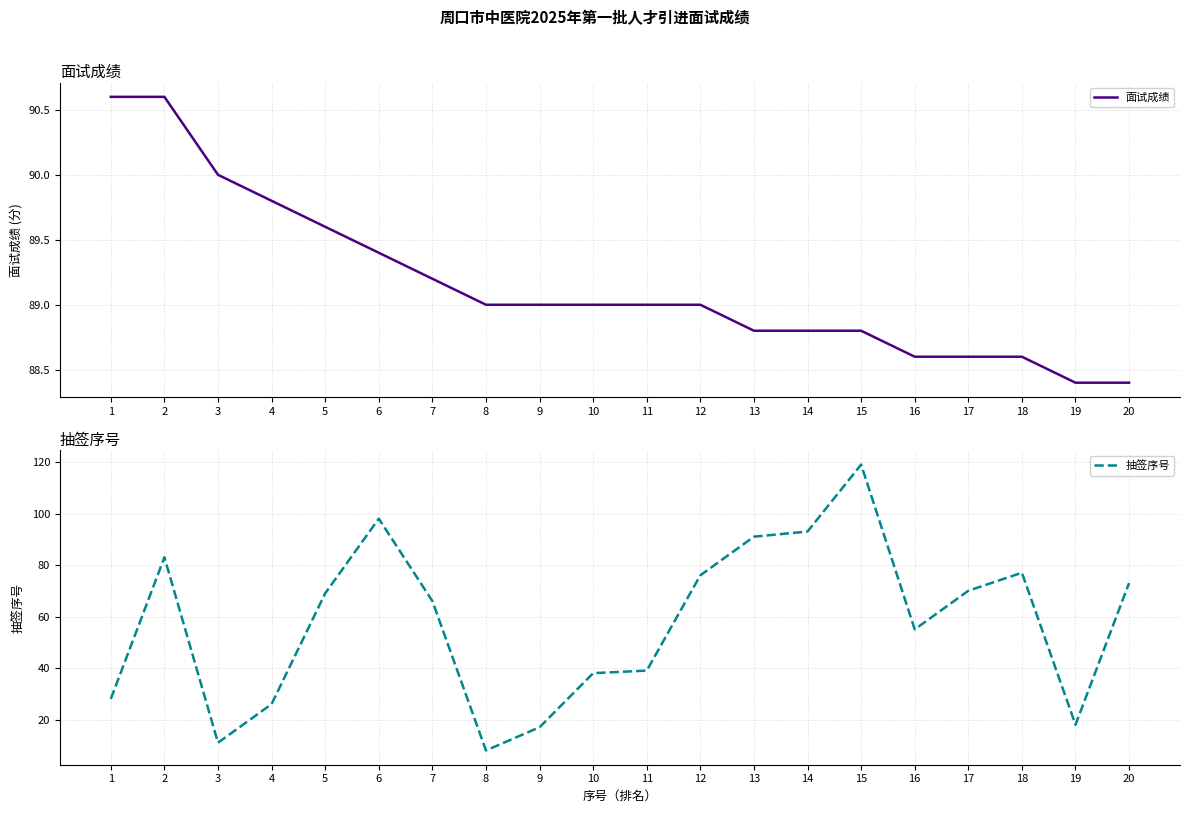

Where is 面试成绩 nearest to the value 89?

8